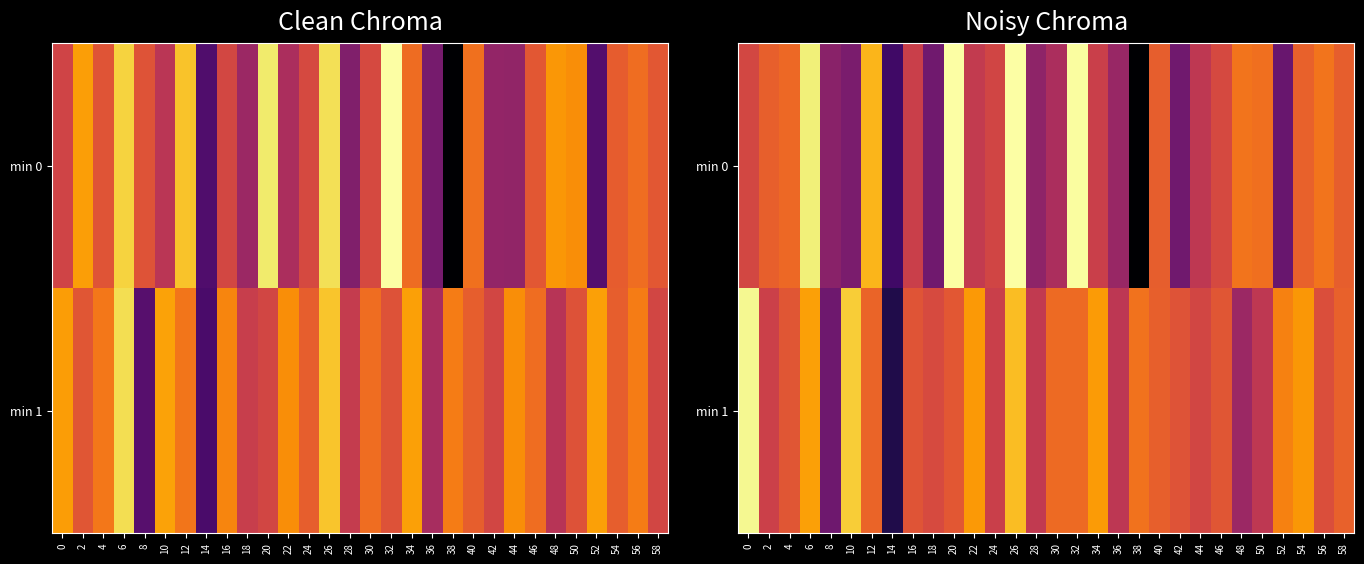

What is the average value of the min 0 series?

-129.3